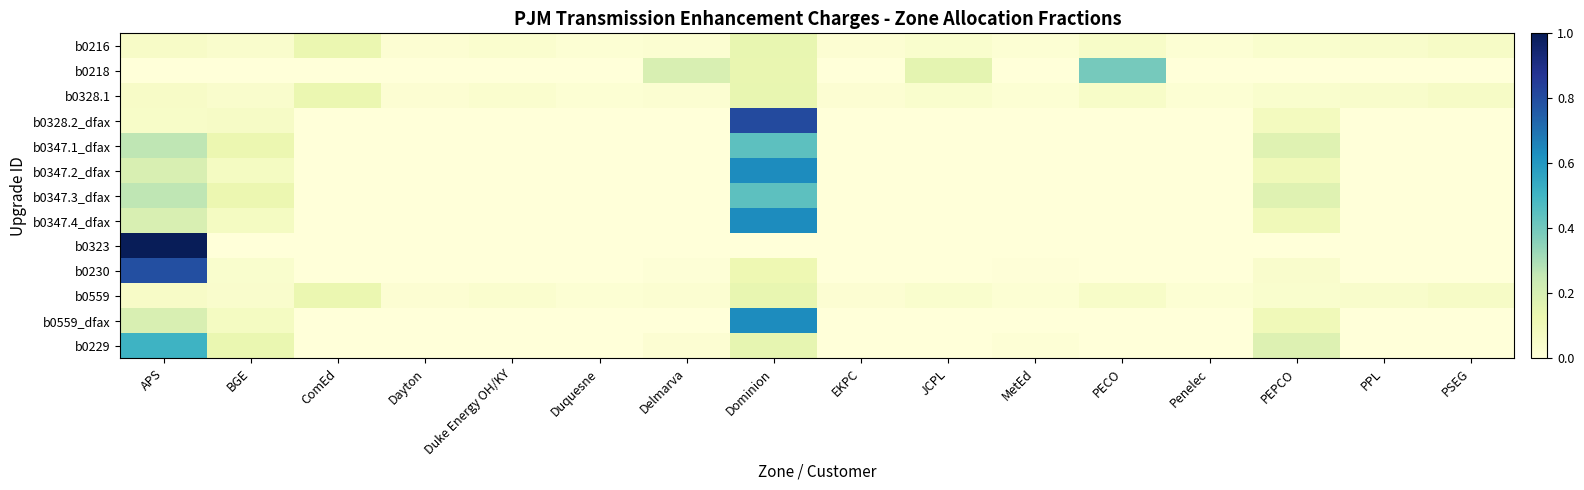

Rank the series at APS from lowest to highest value.

b0218, b0328.2_dfax, b0216, b0328.1, b0559, b0347.2_dfax, b0347.4_dfax, b0559_dfax, b0347.1_dfax, b0347.3_dfax, b0229, b0230, b0323